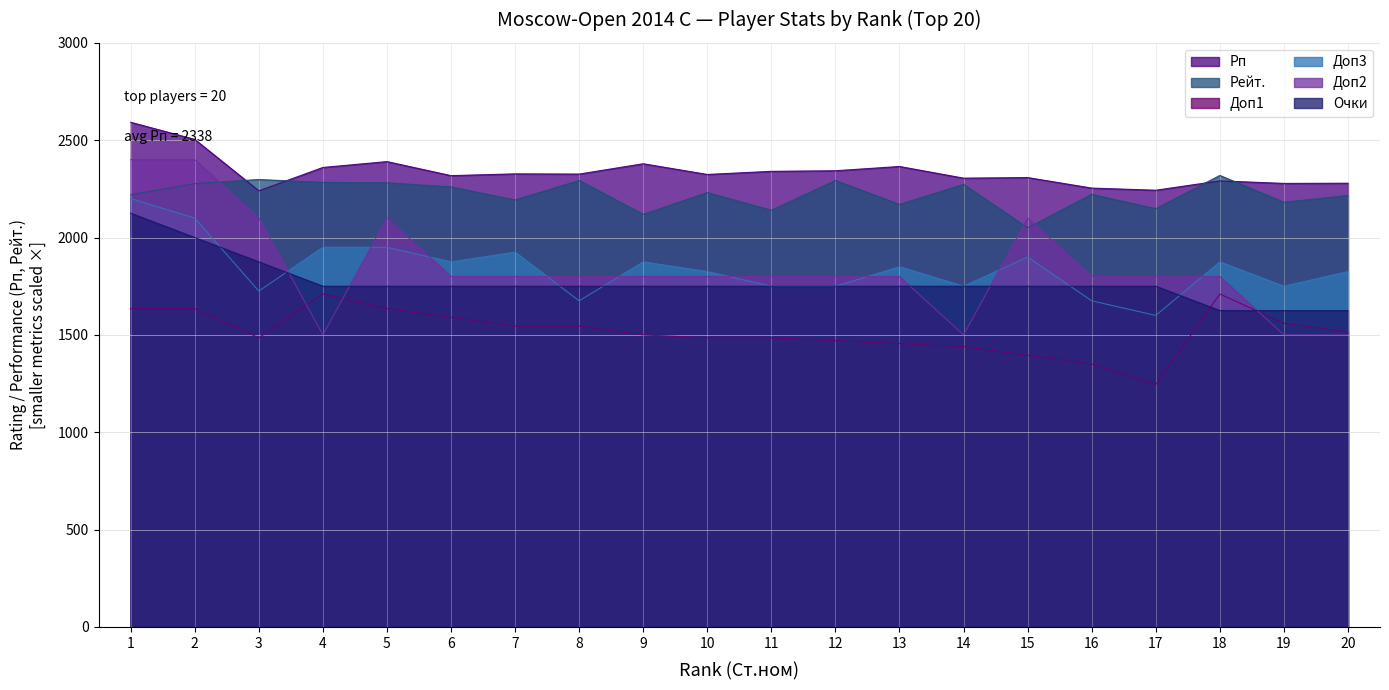

True or false: Рп and Очки cross at least once.

False